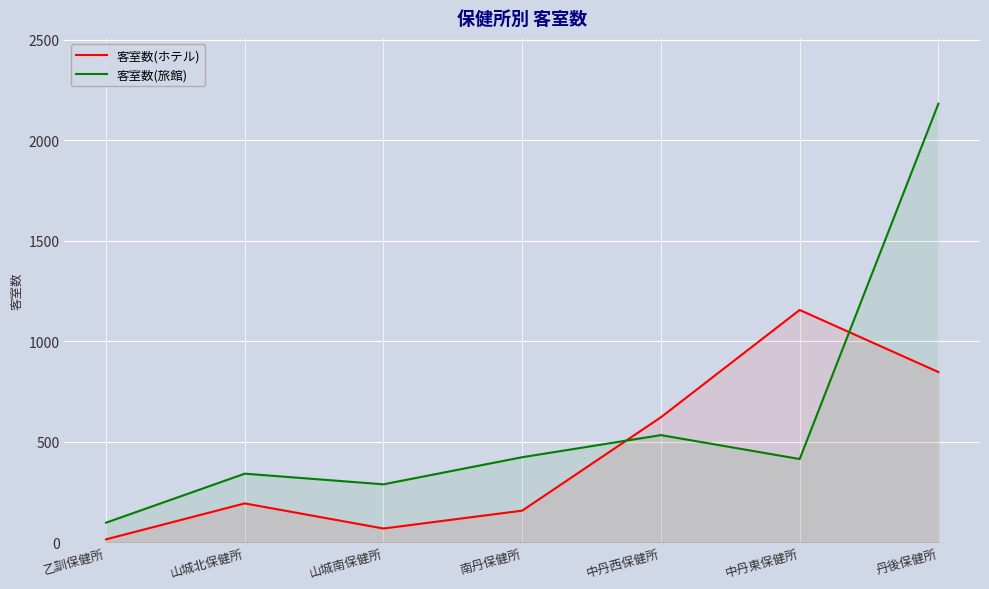

At which category does 客室数(旅館) reach its first local valley?

山城南保健所